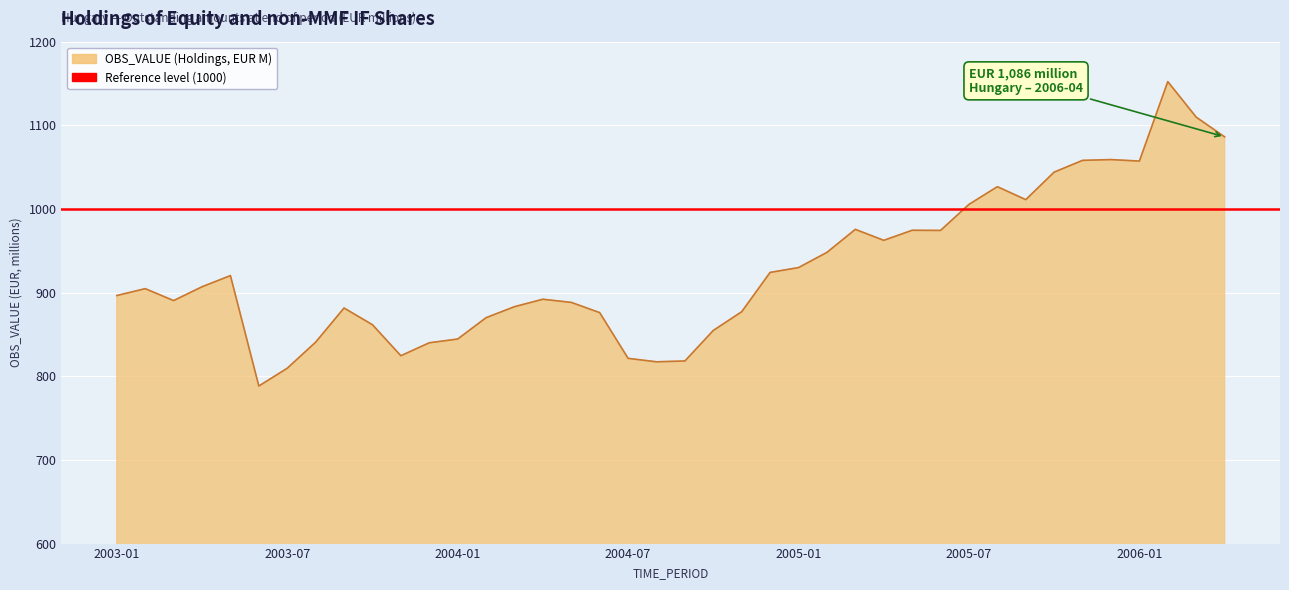

What is the minimum value shown in the chart?

788.4